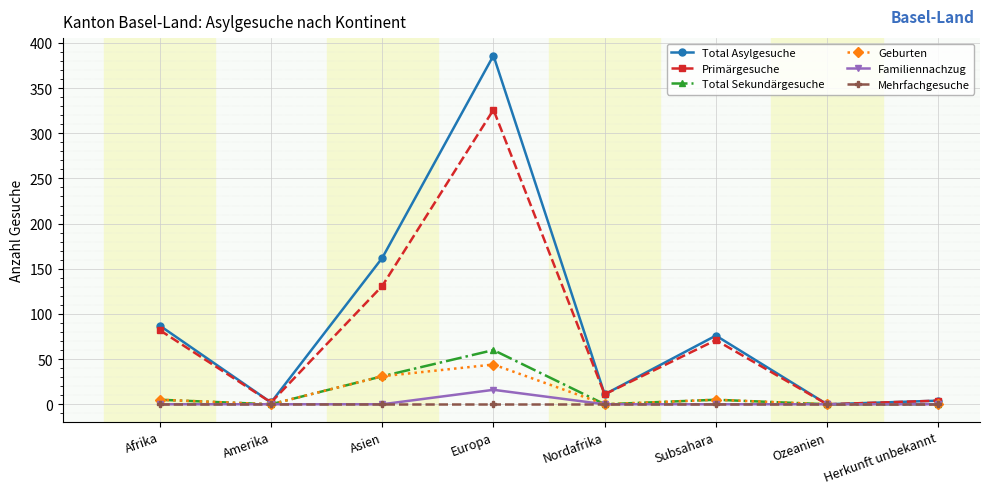

At which label is Total Asylgesuche closest to 193?

Asien